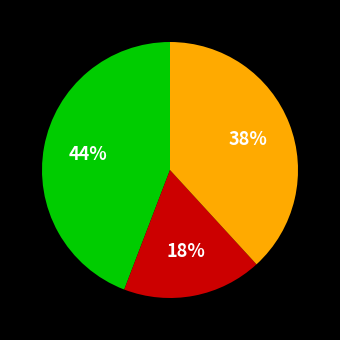

To the nearest percent, what is the average slice percentage?

33%